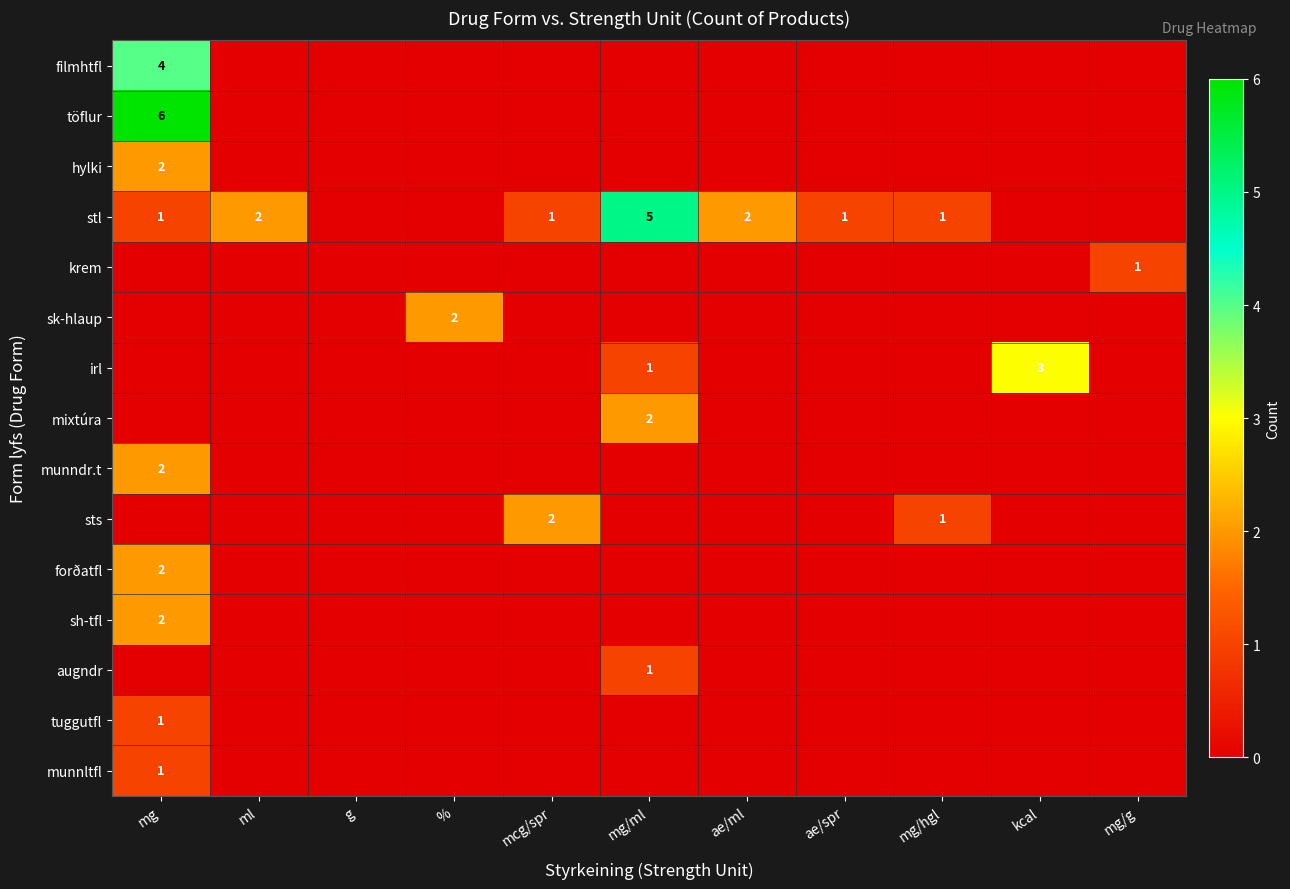

The munnltfl series shows 1 at mg. True or false?

True